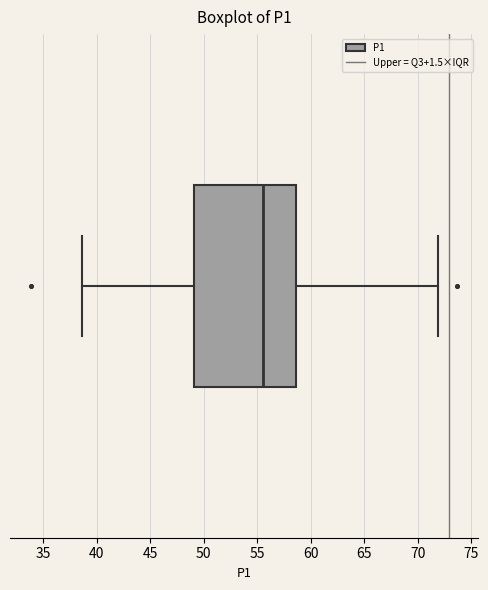

Transcribe this box plot: give where the median line is, the range the box spans, and where the two whiskers end, as read against the x-axis. The values are not printed on the chart, so give them approximately, as read against the axis.

median 55.5, box 49.0 to 58.5, whiskers 38.5 to 72.0